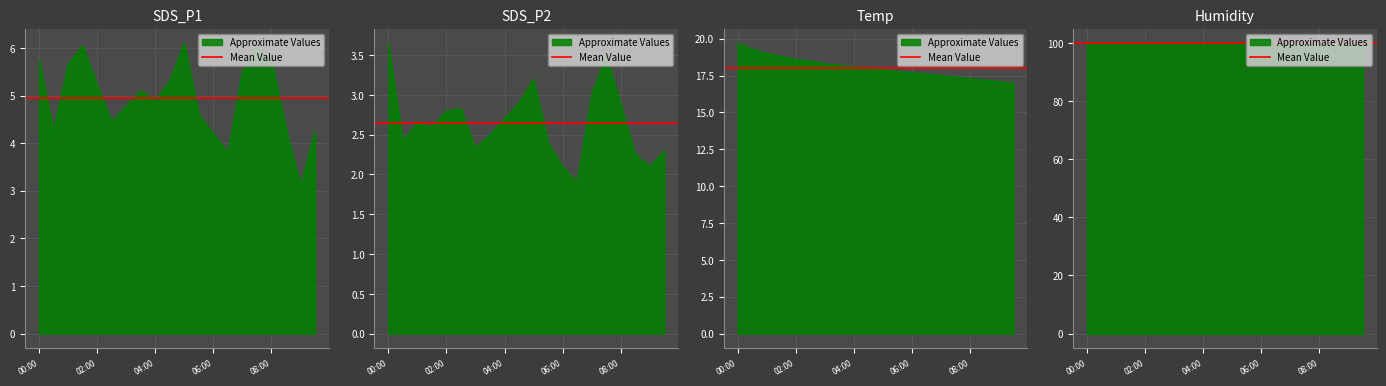

Is it true that SDS_P1 equals 5.5 at 07:00?

True